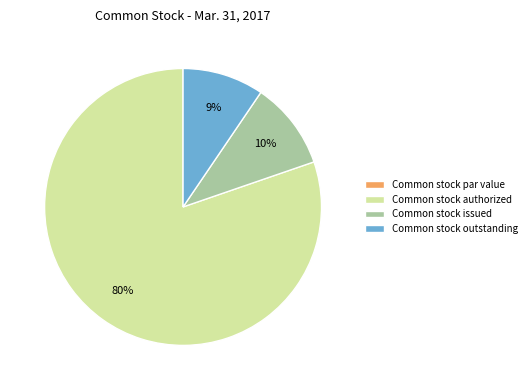

Does any single category account for the majority?

Yes